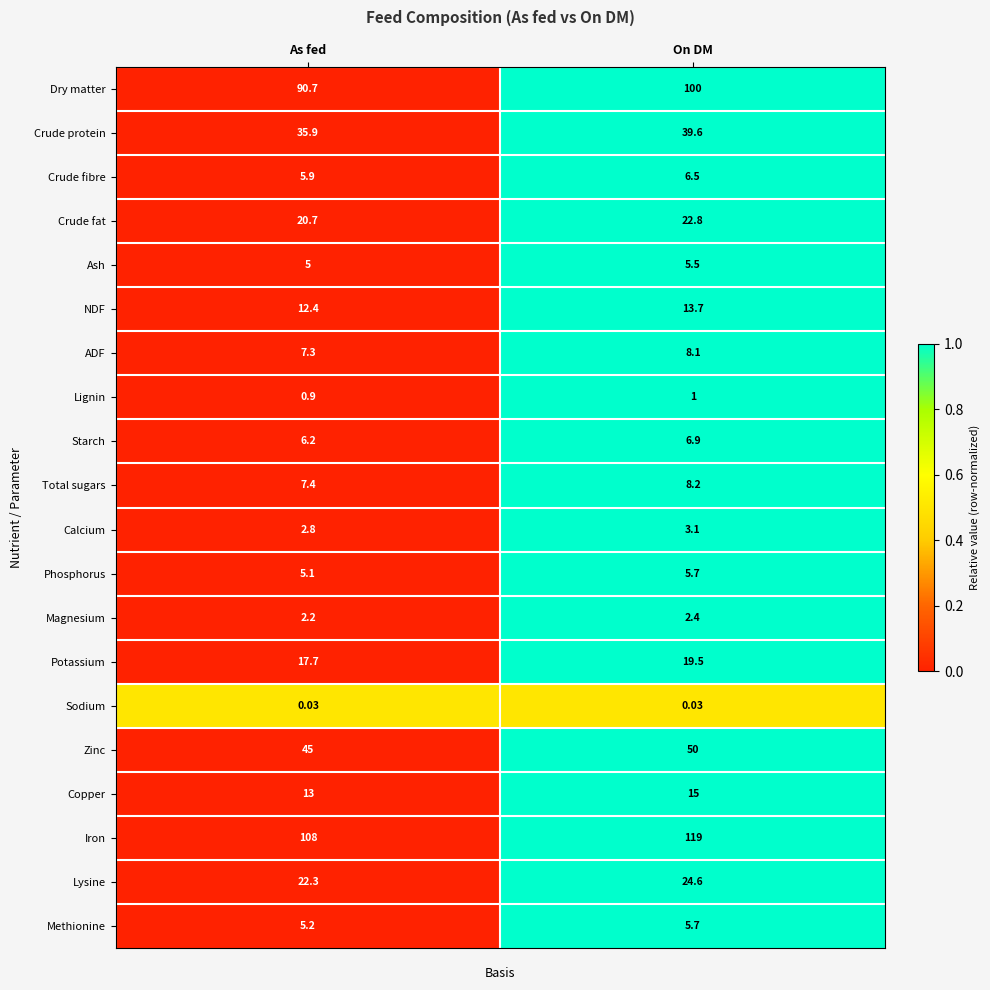

Where is Magnesium nearest to the value 2?

As fed